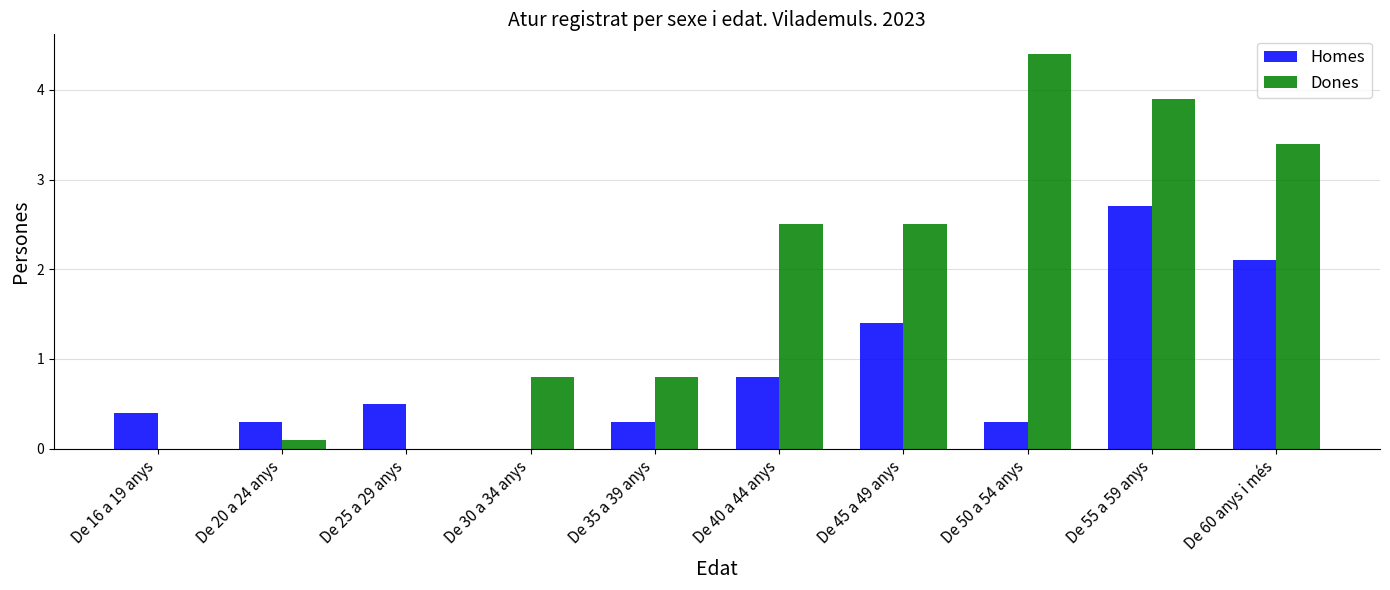

True or false: Dones has a value of -2.3 at De 25 a 29 anys.

False